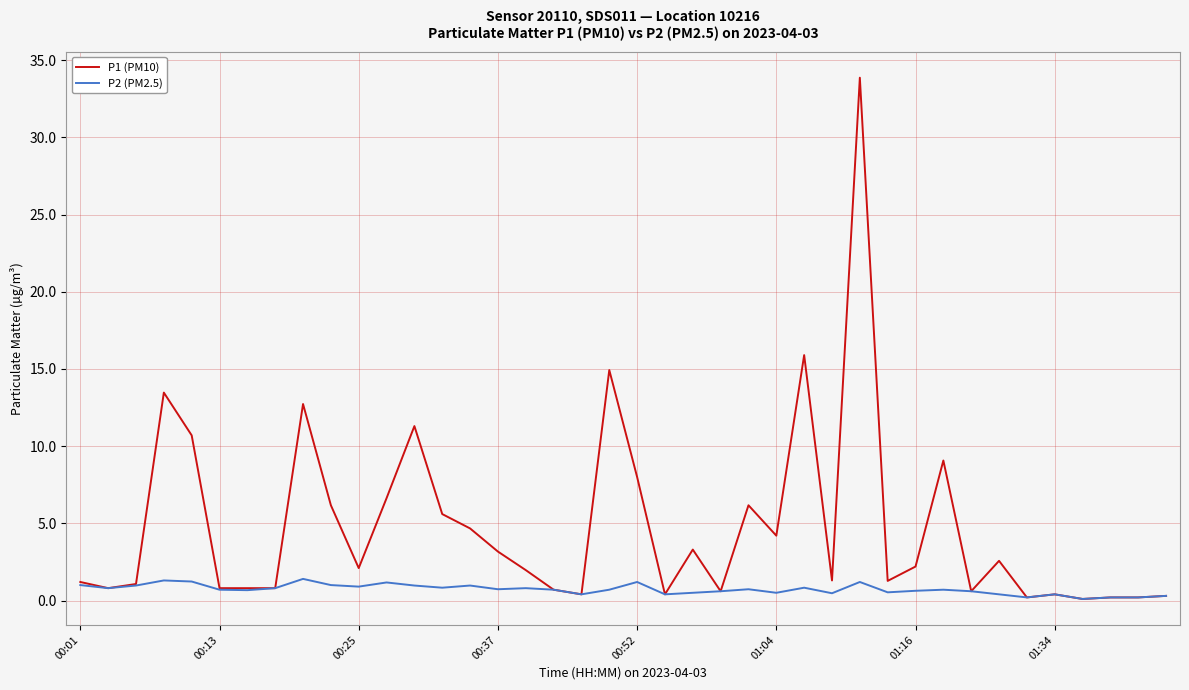

Which series has the largest total across all categories?

P1 (PM10)